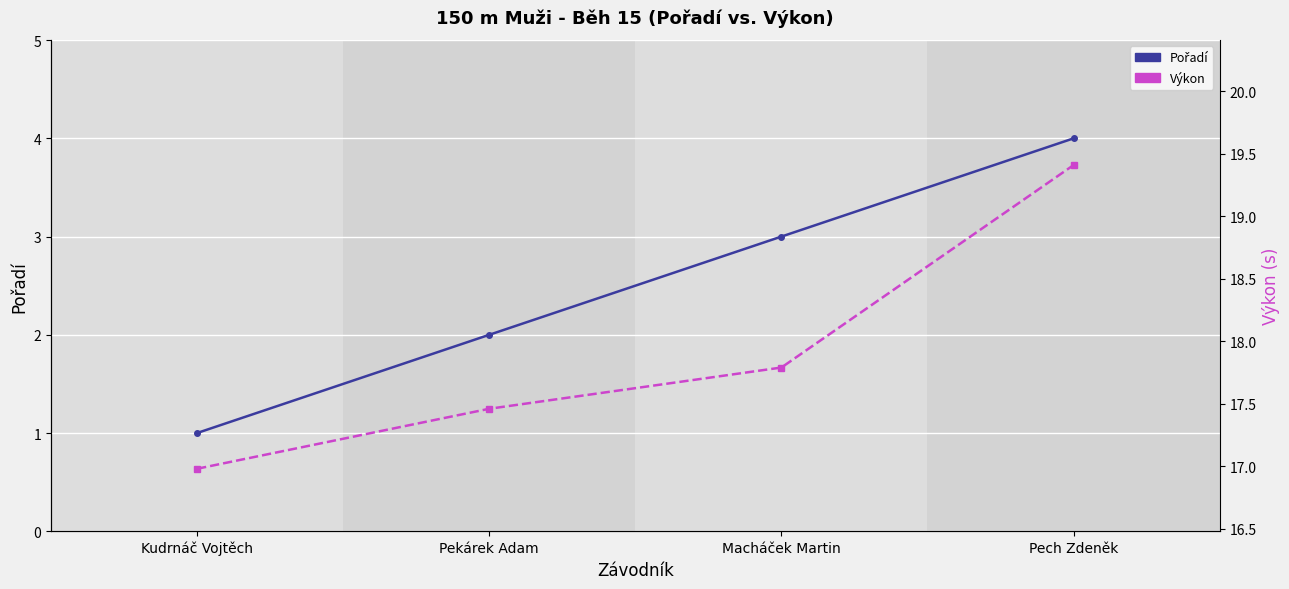

What is the value of the Výkon point at the 2nd from the left?

17.5